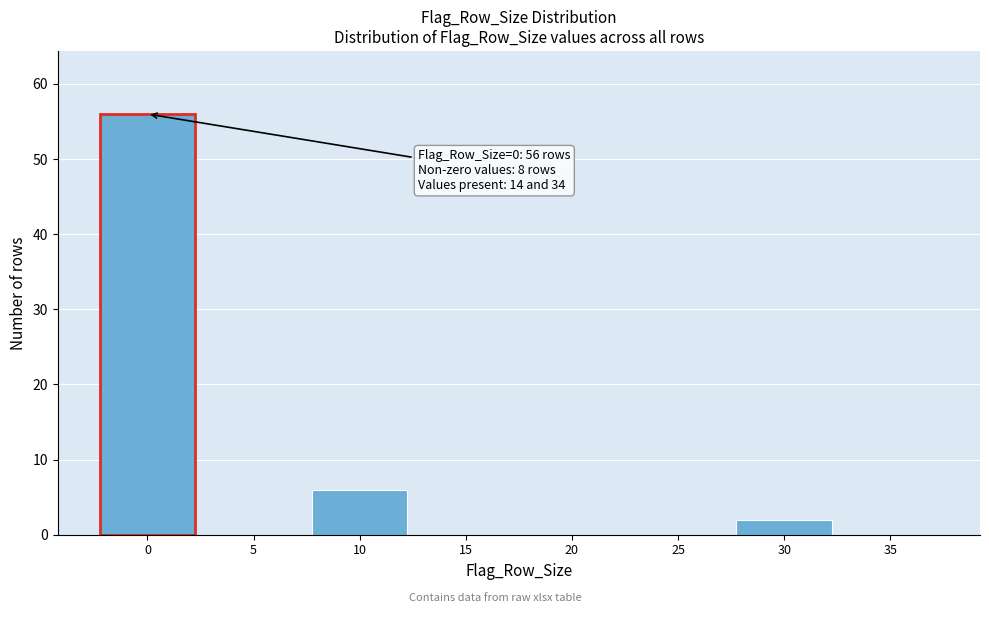

Reading right to left, extract all data points from this chart.

35=0	30=2	25=0	20=0	15=0	10=6	5=0	0=56